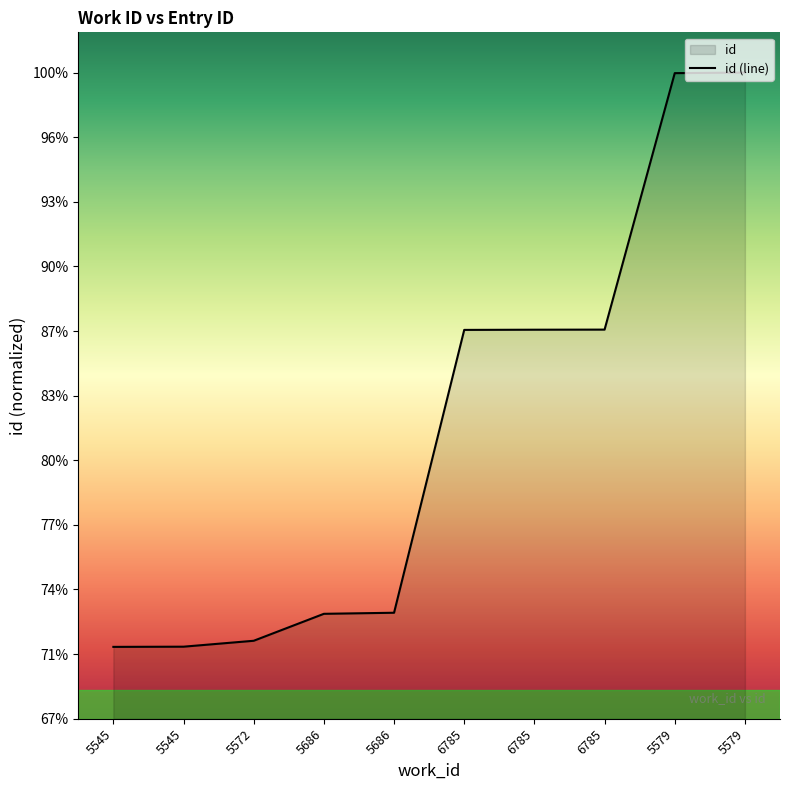

How many lines are shown in the chart?

1